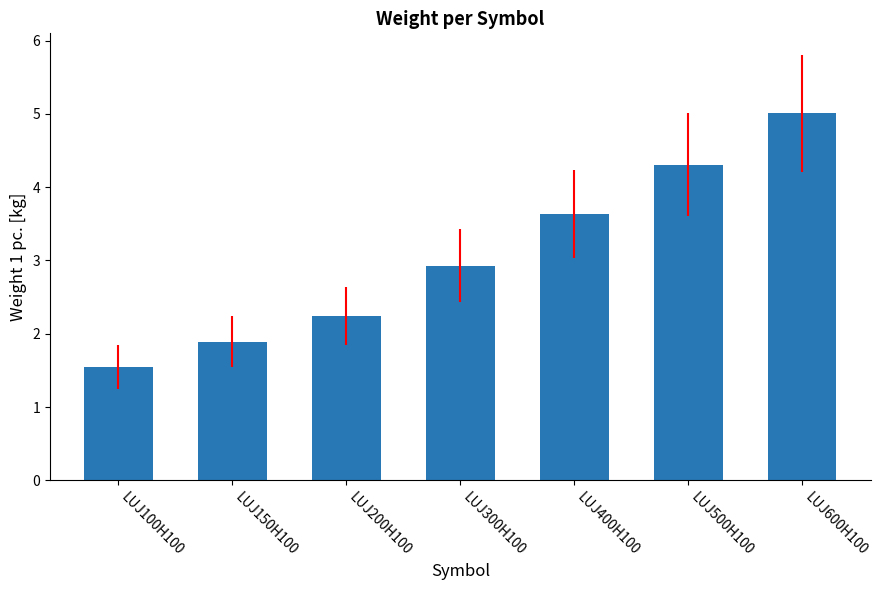

Reading left to right, what are all the values shown in this chart?

1.5	1.9	2.2	2.9	3.6	4.3	5.0